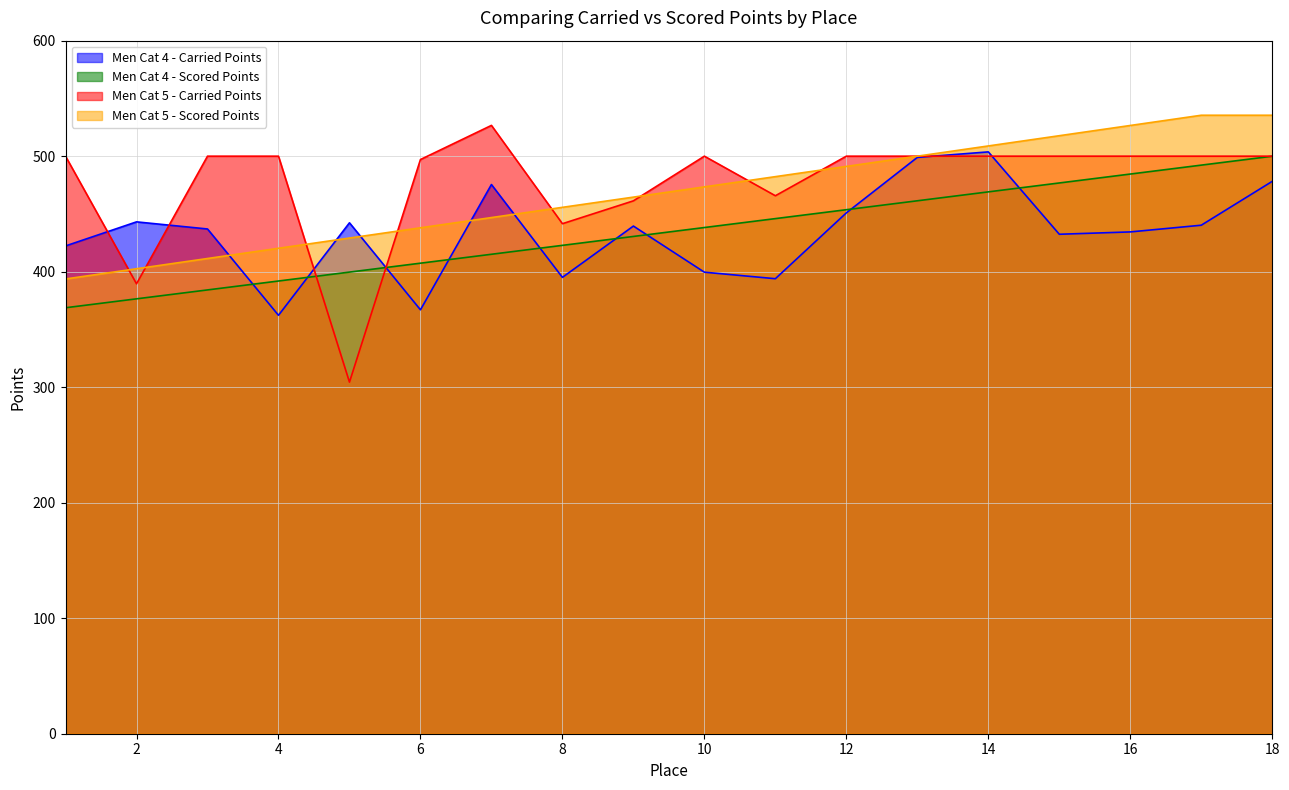

Reading left to right, list all the values displayed in this chart.

Men Cat 4 - Carried Points: 422.3	443.1	437.0	362.2	442.3	367.0	475.5	395.1	439.5	399.6	393.9	450.9	499.0	503.7	432.4	434.4	440.2	478.2
Men Cat 4 - Scored Points: 368.8	376.5	384.2	391.9	399.6	407.4	415.1	422.8	430.5	438.2	445.9	453.7	461.4	469.1	476.8	484.5	492.2	500.0
Men Cat 5 - Carried Points: 500.0	389.5	500.0	500.0	304.4	497.1	526.6	441.5	461.3	500.0	465.7	500.0	500.0	500.0	500.0	500.0	500.0	500.0
Men Cat 5 - Scored Points: 393.7	402.6	411.4	420.3	429.1	438.0	446.9	455.7	464.6	473.4	482.3	491.1	500.0	508.9	517.7	526.6	535.4	535.4